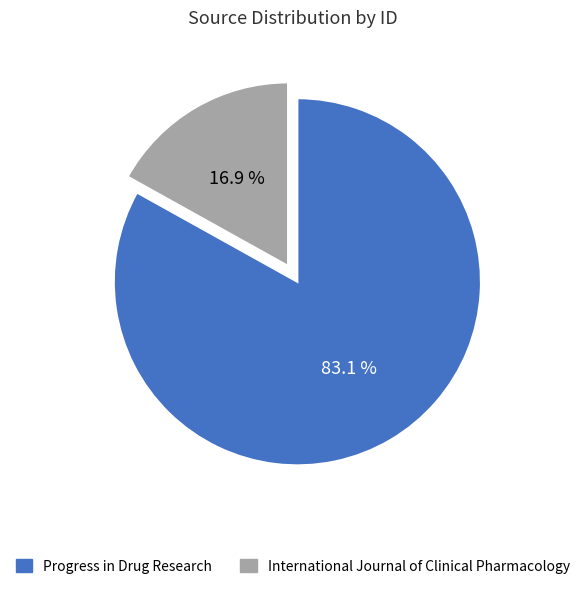

Does International Journal of Clinical Pharmacology account for over 50% of the chart?

No